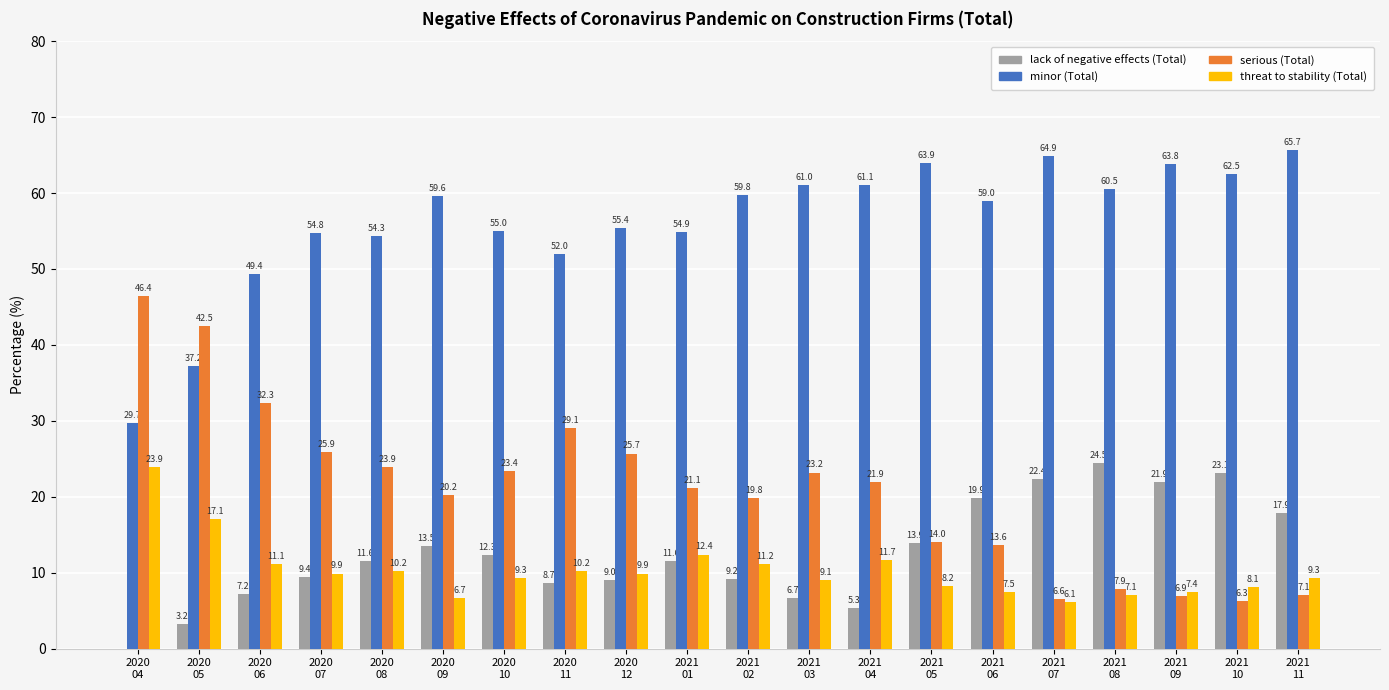

Reading left to right, extract all data points from this chart.

lack of negative effects (Total): 2020
04=0.0	2020
05=3.2	2020
06=7.2	2020
07=9.4	2020
08=11.6	2020
09=13.5	2020
10=12.3	2020
11=8.7	2020
12=9.0	2021
01=11.6	2021
02=9.2	2021
03=6.7	2021
04=5.3	2021
05=13.9	2021
06=19.9	2021
07=22.4	2021
08=24.5	2021
09=21.9	2021
10=23.1	2021
11=17.9
minor (Total): 2020
04=29.7	2020
05=37.2	2020
06=49.4	2020
07=54.8	2020
08=54.3	2020
09=59.6	2020
10=55.0	2020
11=52.0	2020
12=55.4	2021
01=54.9	2021
02=59.8	2021
03=61.0	2021
04=61.1	2021
05=63.9	2021
06=59.0	2021
07=64.9	2021
08=60.5	2021
09=63.8	2021
10=62.5	2021
11=65.7
serious (Total): 2020
04=46.4	2020
05=42.5	2020
06=32.3	2020
07=25.9	2020
08=23.9	2020
09=20.2	2020
10=23.4	2020
11=29.1	2020
12=25.7	2021
01=21.1	2021
02=19.8	2021
03=23.2	2021
04=21.9	2021
05=14.0	2021
06=13.6	2021
07=6.6	2021
08=7.9	2021
09=6.9	2021
10=6.3	2021
11=7.1
threat to stability (Total): 2020
04=23.9	2020
05=17.1	2020
06=11.1	2020
07=9.9	2020
08=10.2	2020
09=6.7	2020
10=9.3	2020
11=10.2	2020
12=9.9	2021
01=12.4	2021
02=11.2	2021
03=9.1	2021
04=11.7	2021
05=8.2	2021
06=7.5	2021
07=6.1	2021
08=7.1	2021
09=7.4	2021
10=8.1	2021
11=9.3